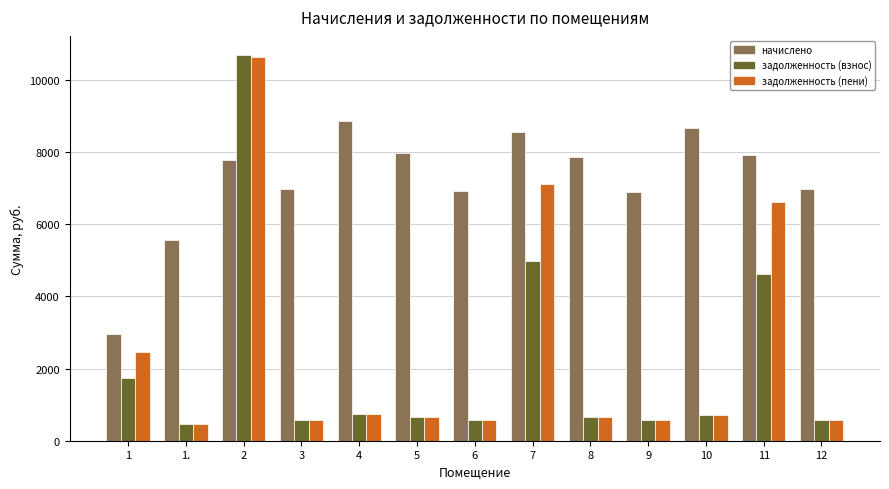

Where is начислено nearest to the value 5910?

1.